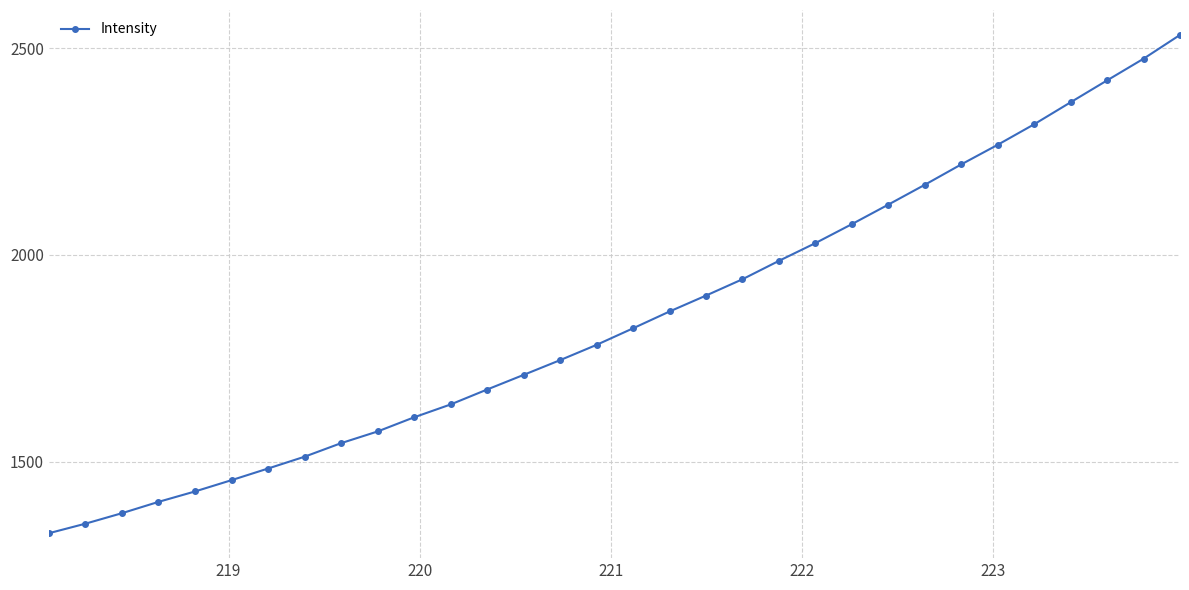

What is the difference between the maximum and second lowest values?

1182.3